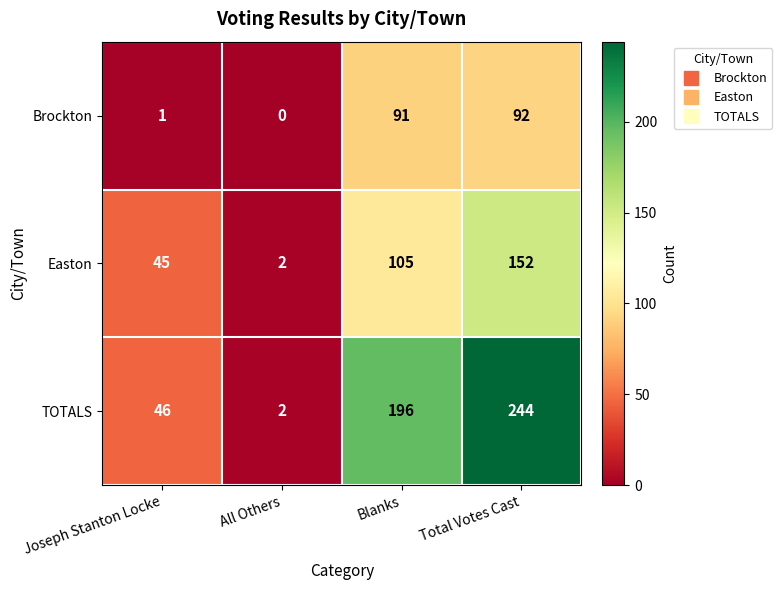

Between Joseph Stanton Locke and Blanks, which series saw the biggest shift?

TOTALS